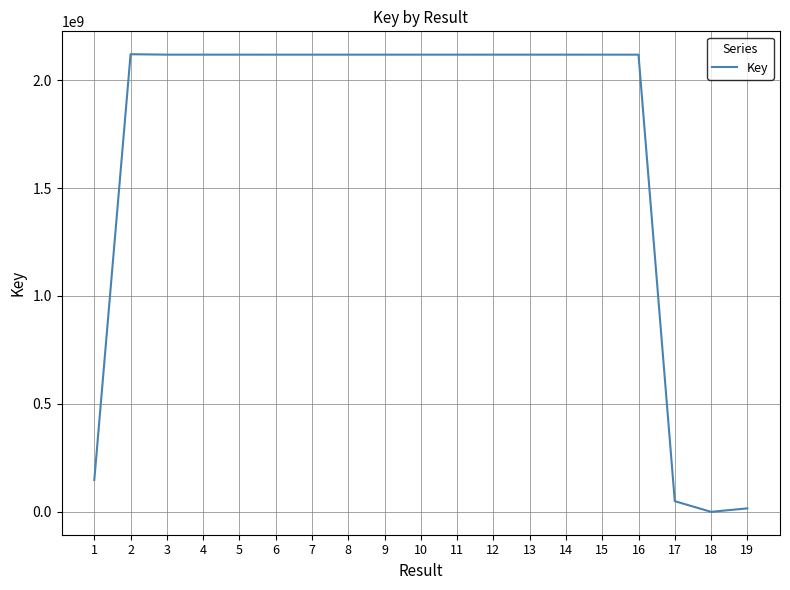

Approximately how many times larger is the value at 12 compared to 6?

1.0